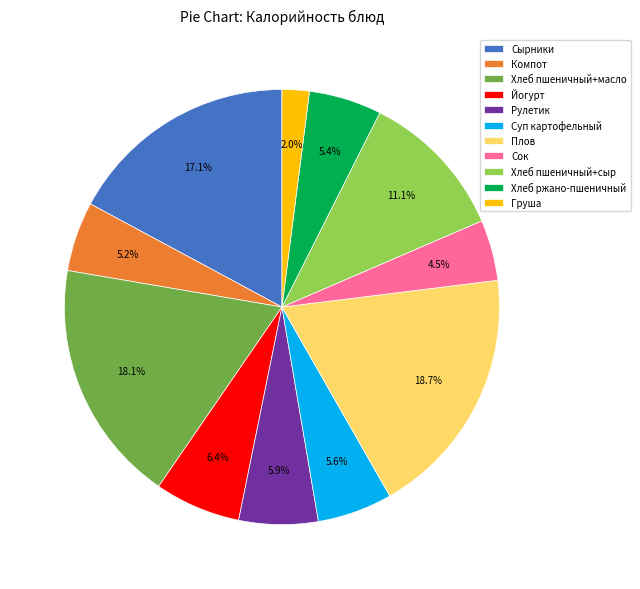

To the nearest percent, what is the difference between the Плов and Йогурт slice percentages?

12%